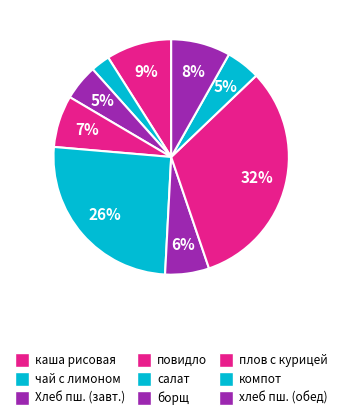

Is плов с курицей the majority of the pie?

No